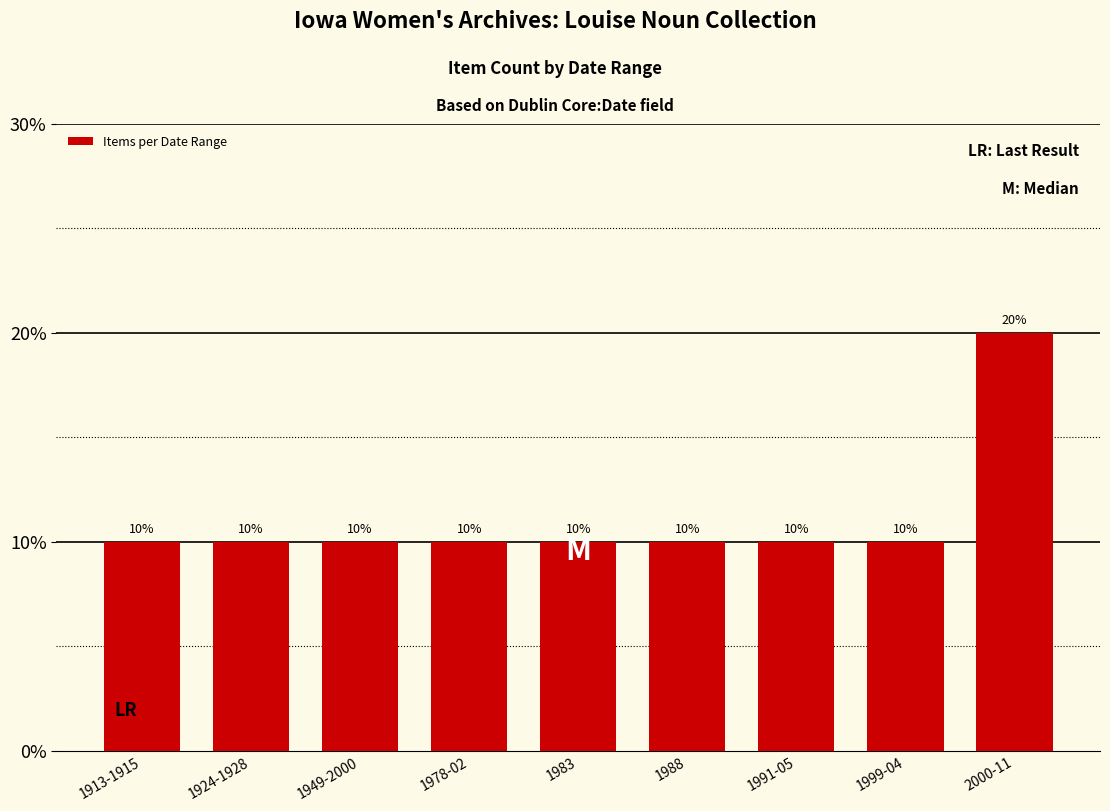

What is the value of the 5th bar from the left?

10